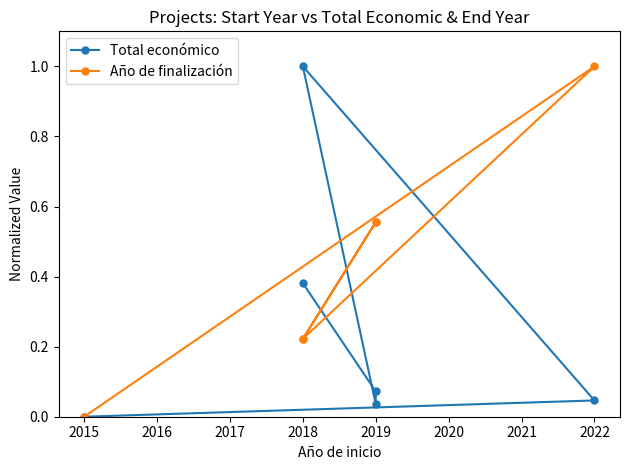

Reading left to right, what are all the values shown in this chart?

Total económico: 0.0	0.0	1.0	0.0	0.1	0.4
Año de finalización: 0.0	1.0	0.2	0.6	0.6	0.2